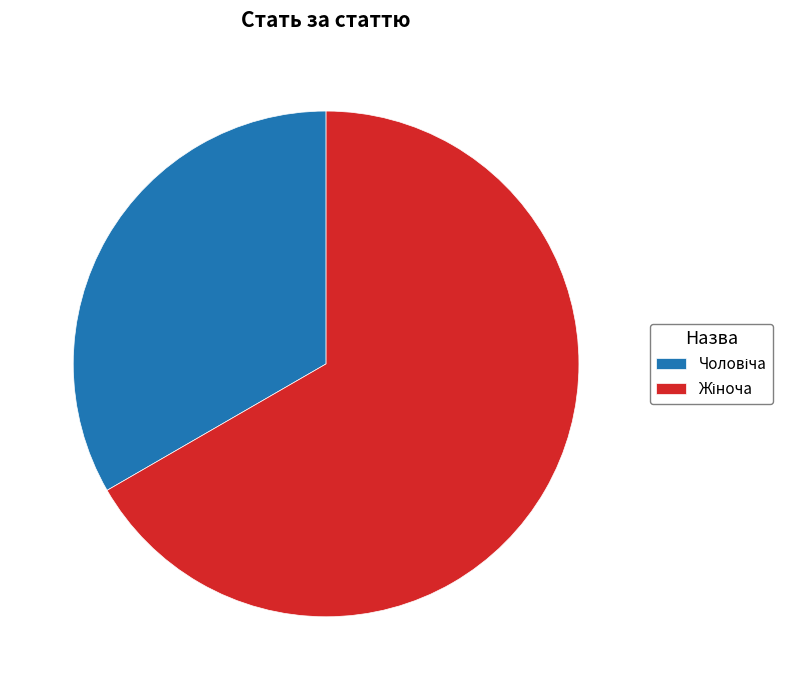

Does any single category account for the majority?

Yes